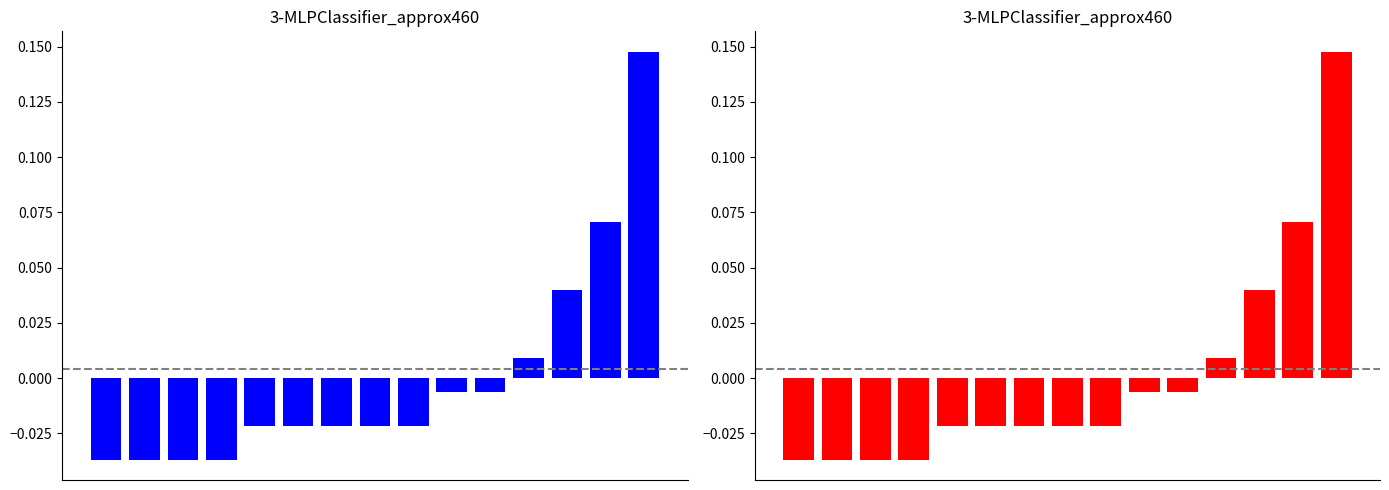

Reading left to right, what are all the values shown in this chart?

Sets (Blue): 0=-0.0	1=-0.0	2=-0.0	3=-0.0	4=-0.0	5=-0.0	6=-0.0	7=-0.0	8=-0.0	9=-0.0	10=-0.0	11=0.0	12=0.0	13=0.1	14=0.1
Sets (Red): 0=-0.0	1=-0.0	2=-0.0	3=-0.0	4=-0.0	5=-0.0	6=-0.0	7=-0.0	8=-0.0	9=-0.0	10=-0.0	11=0.0	12=0.0	13=0.1	14=0.1